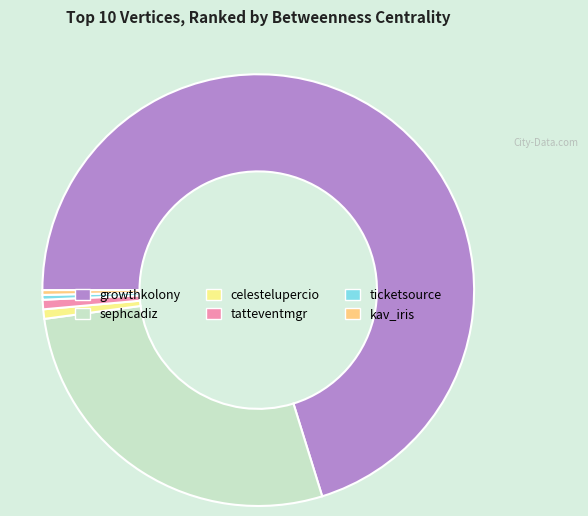

Is there a majority slice in this chart?

Yes